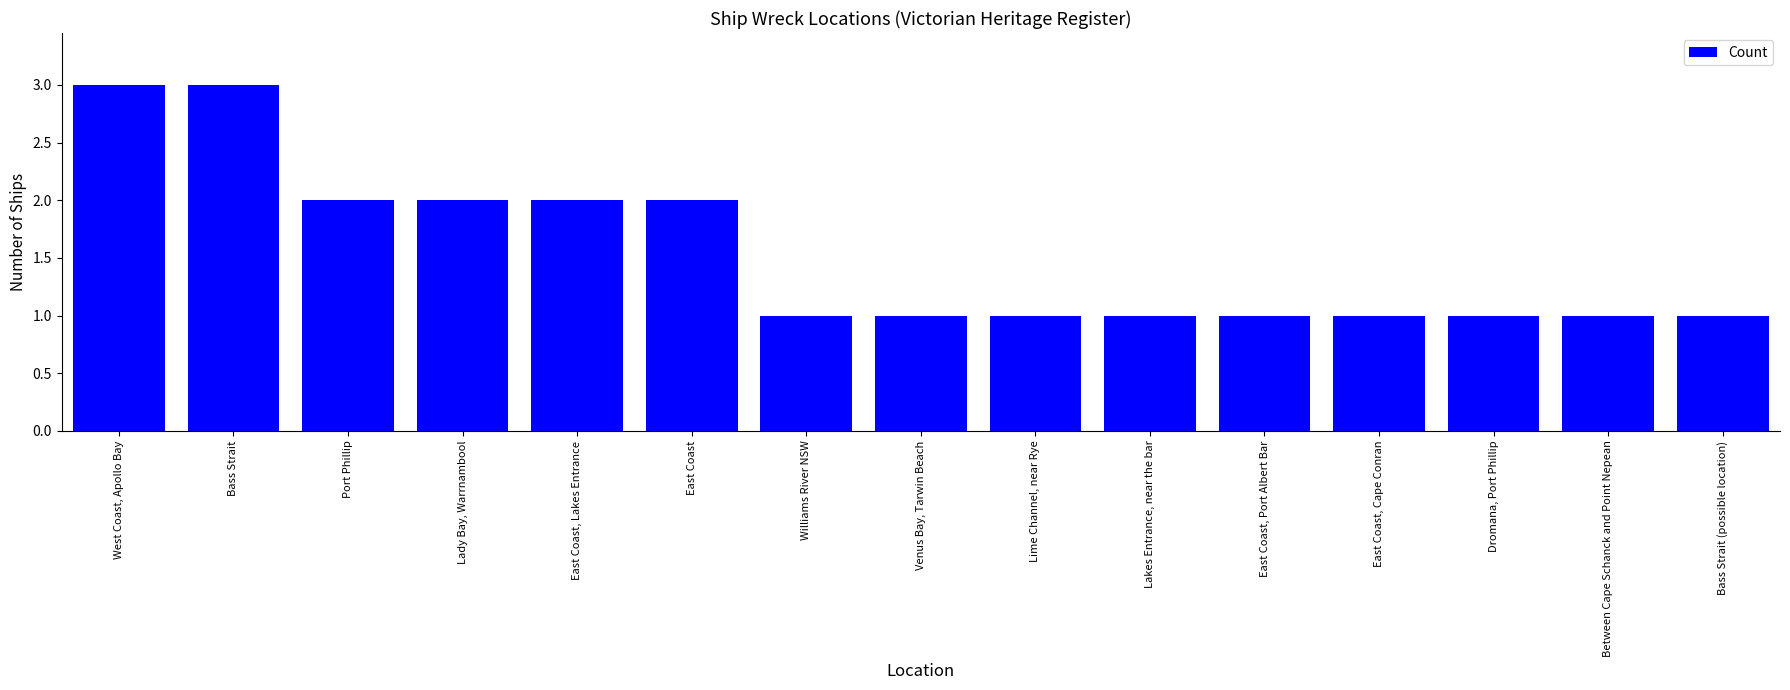

Does the chart contain stacked bars?

No